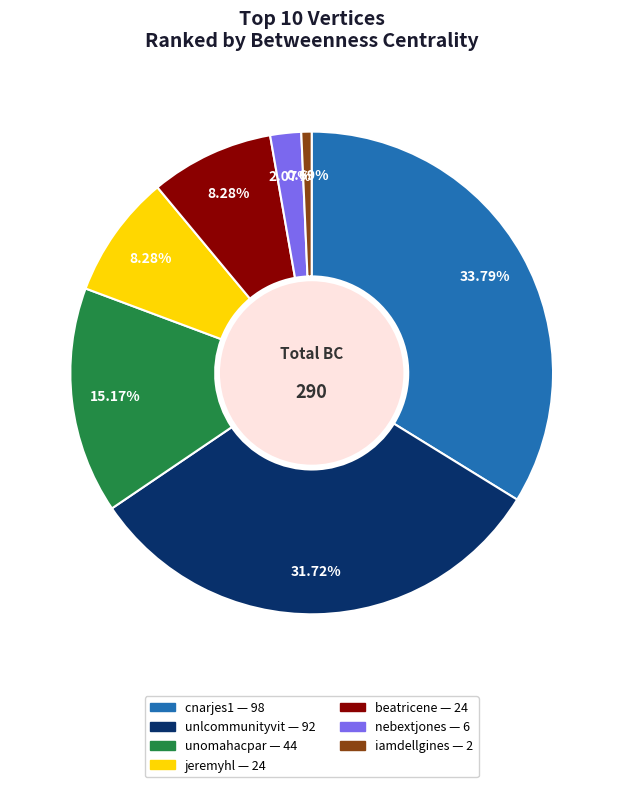

What portion of the pie excludes unomahacpar?

84.8%